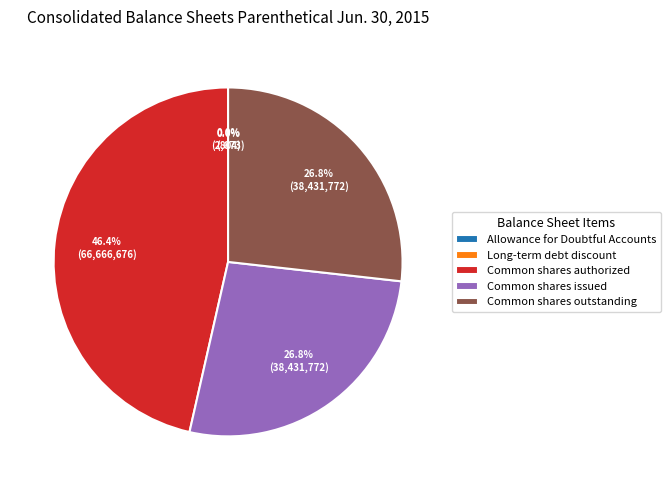

What percentage is NOT represented by Common shares authorized?

53.6%